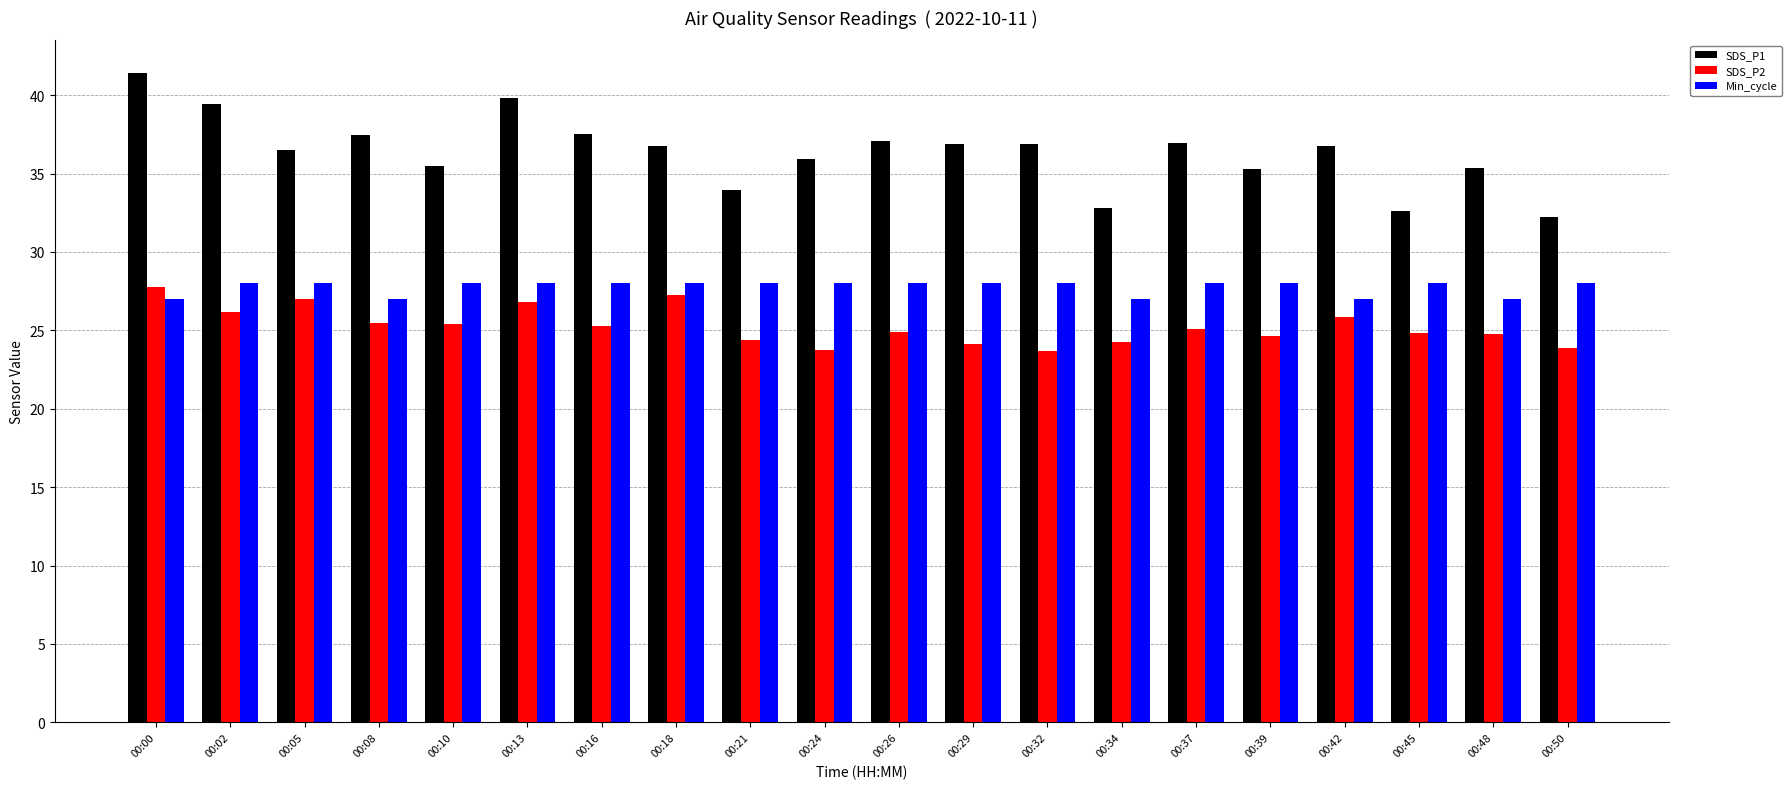

Is it true that SDS_P2 equals 38.7 at 00:24?

False